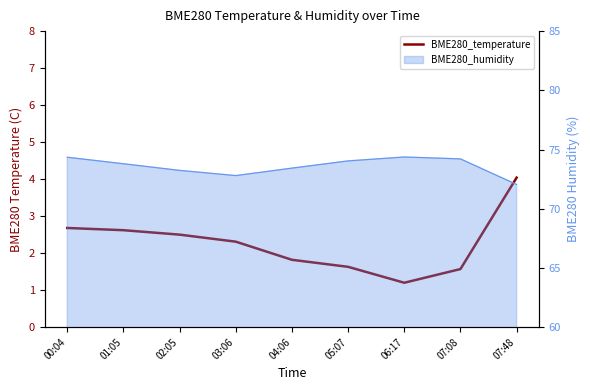

Reading left to right, list all the values displayed in this chart.

2.7	2.6	2.5	2.3	1.8	1.6	1.2	1.6	4.0